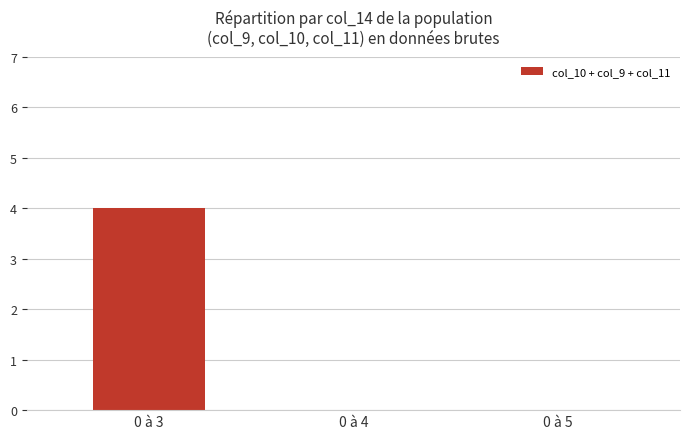

The chart shows a value of -2 at 0 à 5. True or false?

False